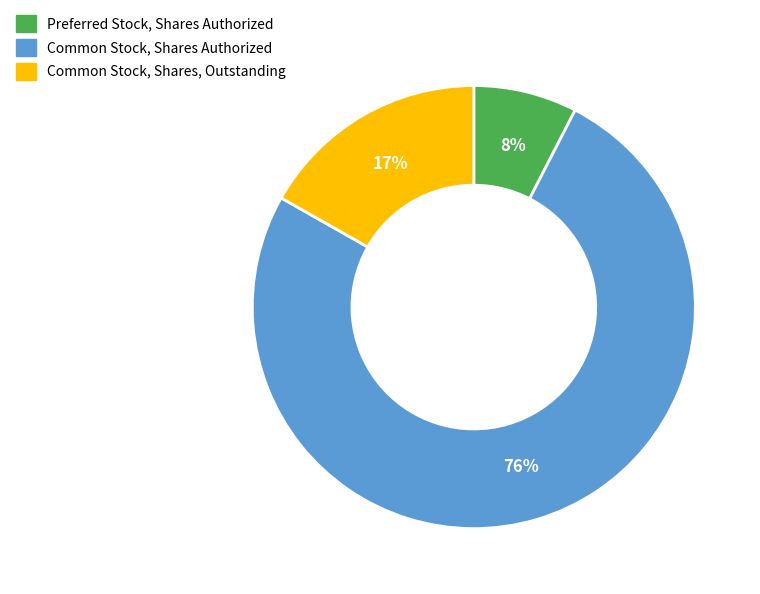

Do Preferred Stock, Shares Authorized and Common Stock, Shares Authorized together represent more than half of the pie?

Yes